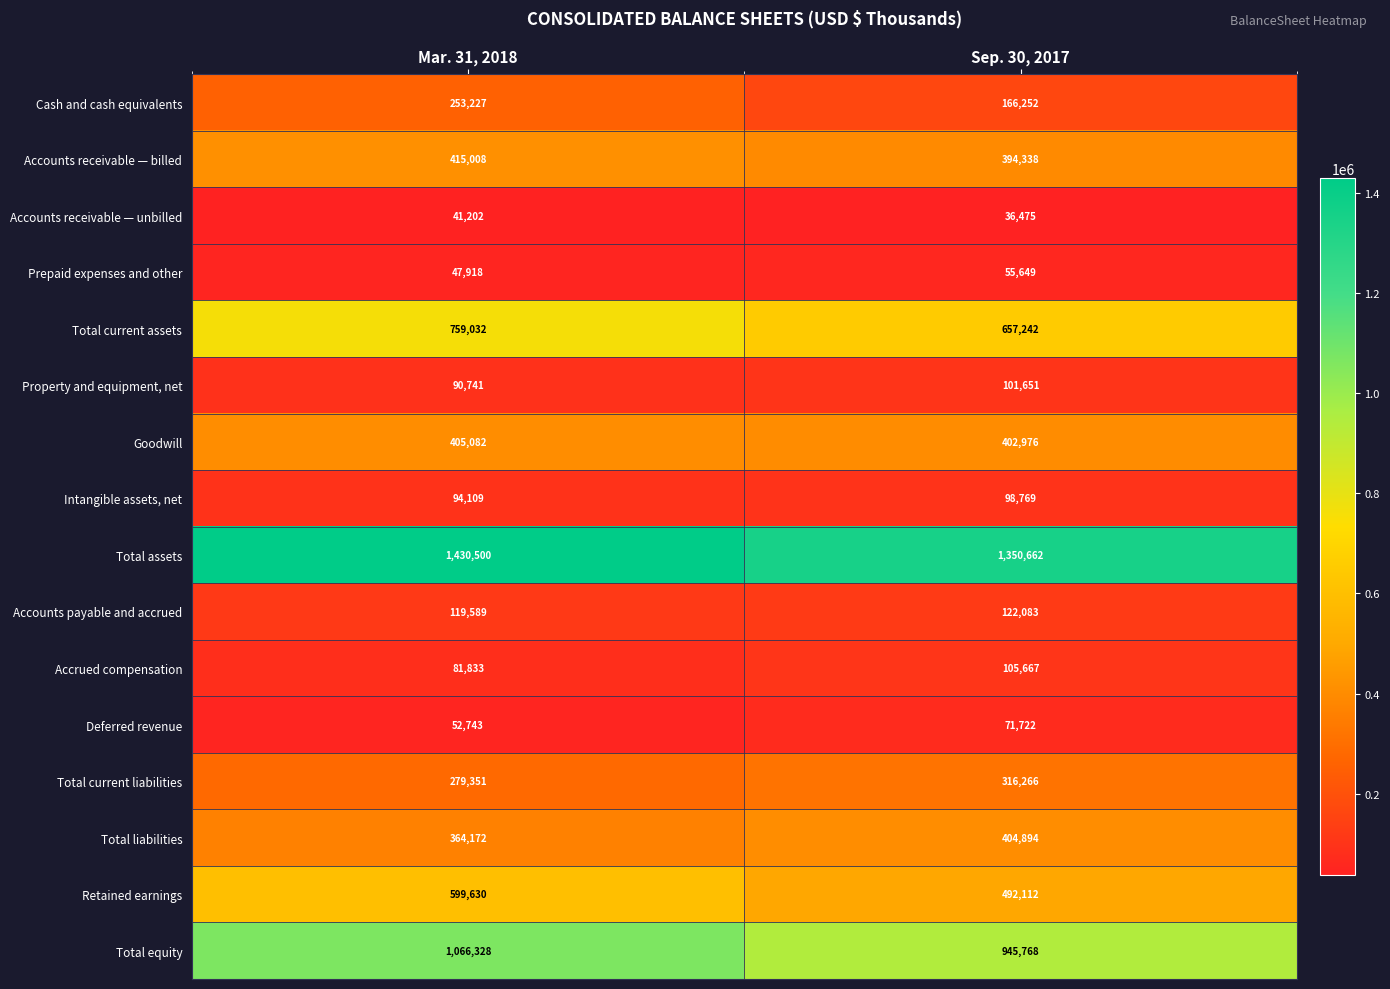

What is the maximum value shown in the chart?

1430500